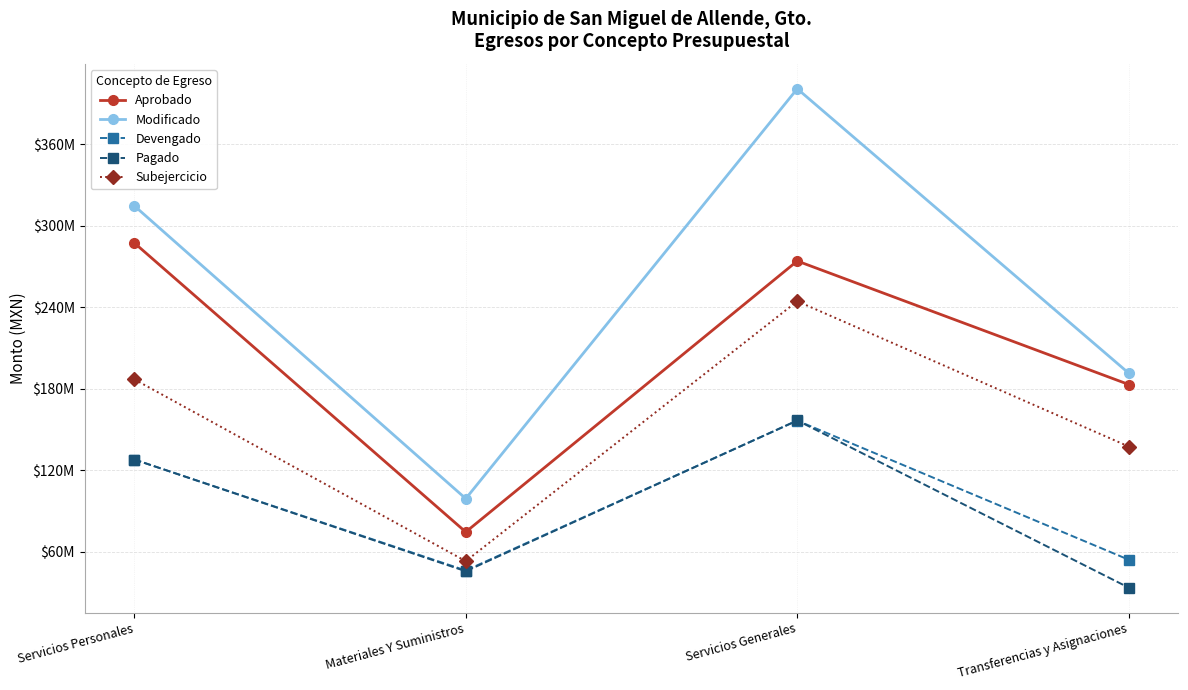

True or false: Subejercicio and Devengado cross at least once.

False